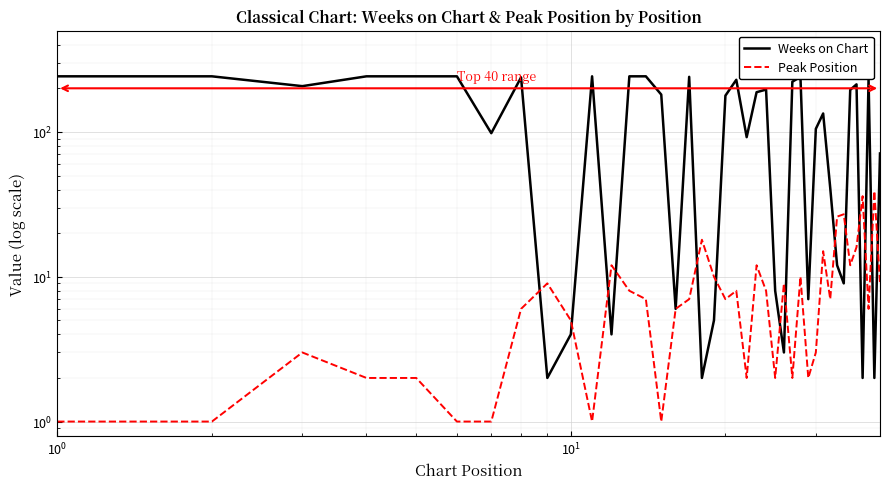

Reading left to right, transcribe all the data shown in this chart.

Weeks on Chart: 242	242	207	242	242	242	98	238	2	4	242	4	242	242	181	6	240	2	5	178	229	92	188	196	8	3	222	240	7	105	134	41	12	9	195	213	2	232	2	71
Peak Position: 1	1	3	2	2	1	1	6	9	5	1	12	8	7	1	6	7	18	10	7	8	2	12	8	2	9	2	10	2	3	15	7	26	27	12	16	36	6	39	9